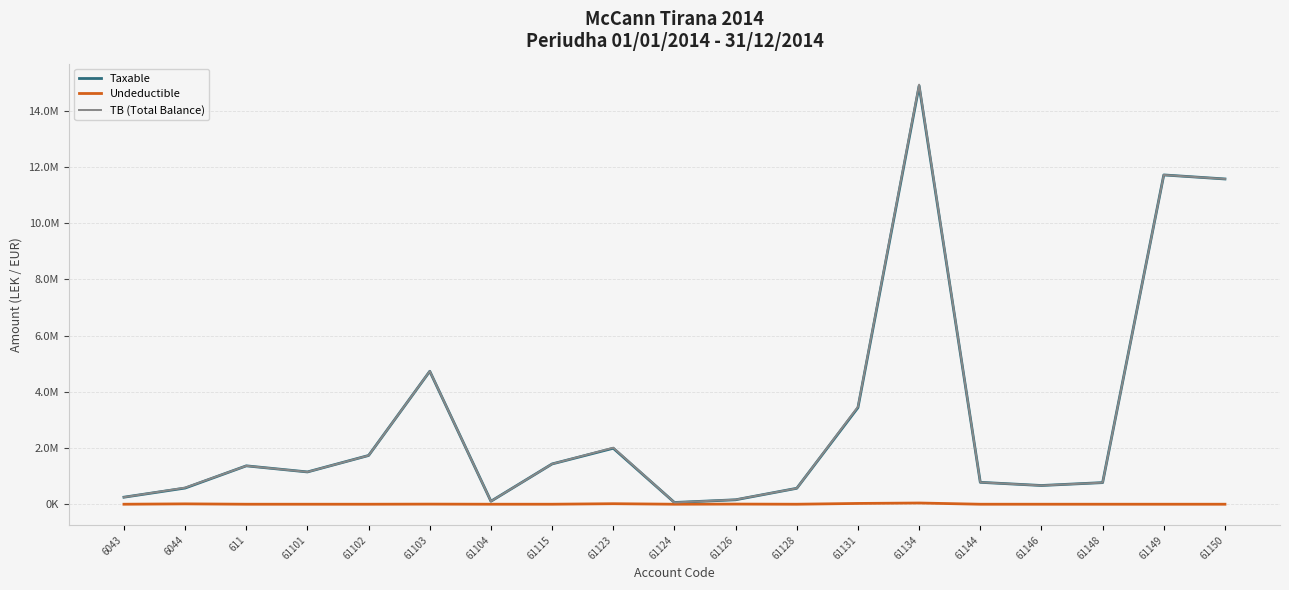

In Taxable, how many points are higher than both neighbors (excluding endpoints)?

5